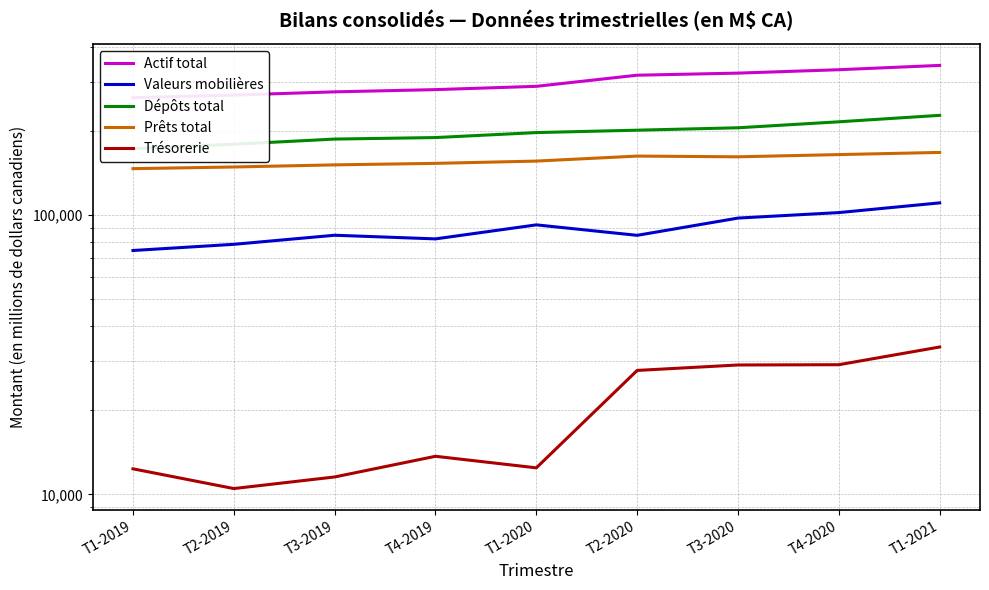

Reading left to right, list all the values displayed in this chart.

Actif total: 263355	269106	276312	281458	289191	316950	322453	331625	343637
Valeurs mobilières: 74713	78621	84732	82226	92299	84667	97612	102131	110640
Dépôts total: 172930	179419	187219	189566	197504	201445	205478	215878	227677
Prêts total: 146710	148742	151348	153251	156151	162728	161753	164740	167690
Trésorerie: 12353	10498	11552	13698	12454	27800	29078	29142	33726